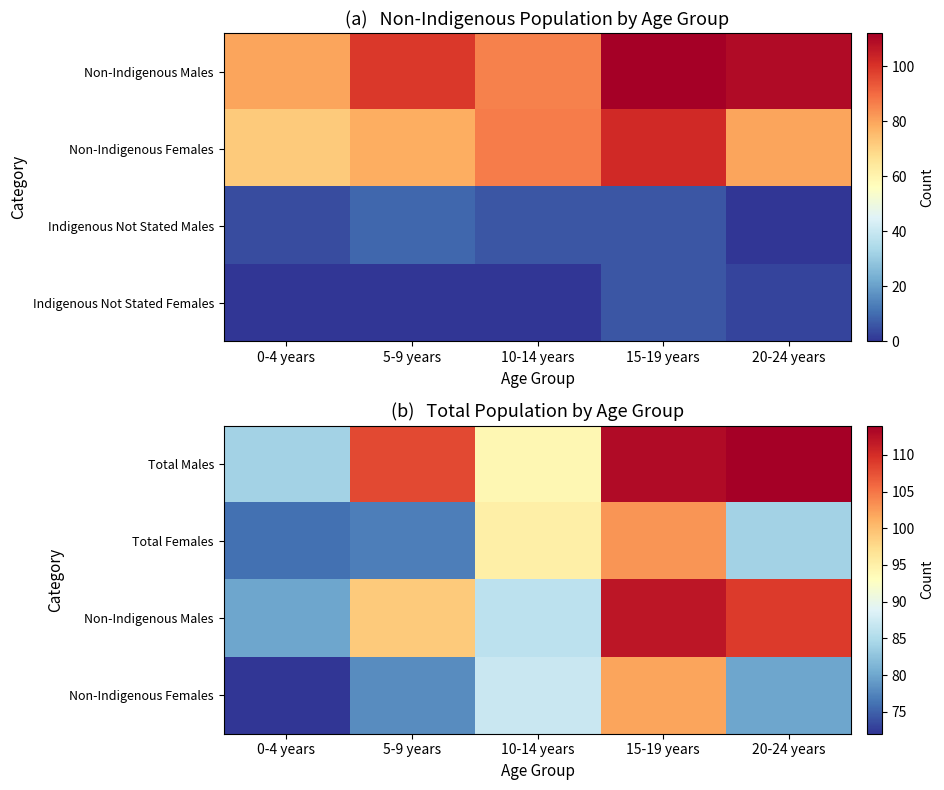

What is the difference between the highest and lowest values at 5-9 years?

31